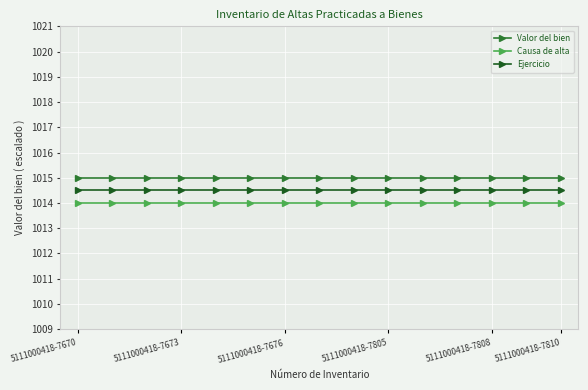

Rank the series by their average value, from lowest to highest.

Causa de alta, Ejercicio, Valor del bien